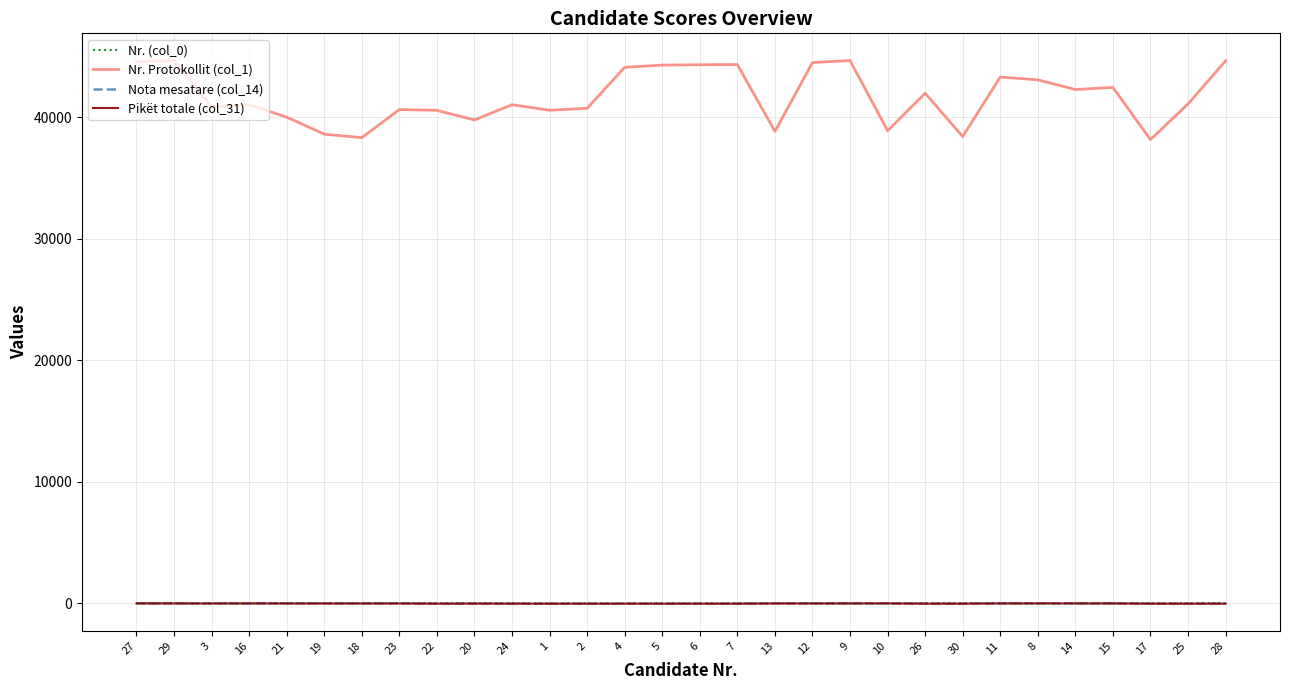

Does the chart display data point markers on the line(s)?

No